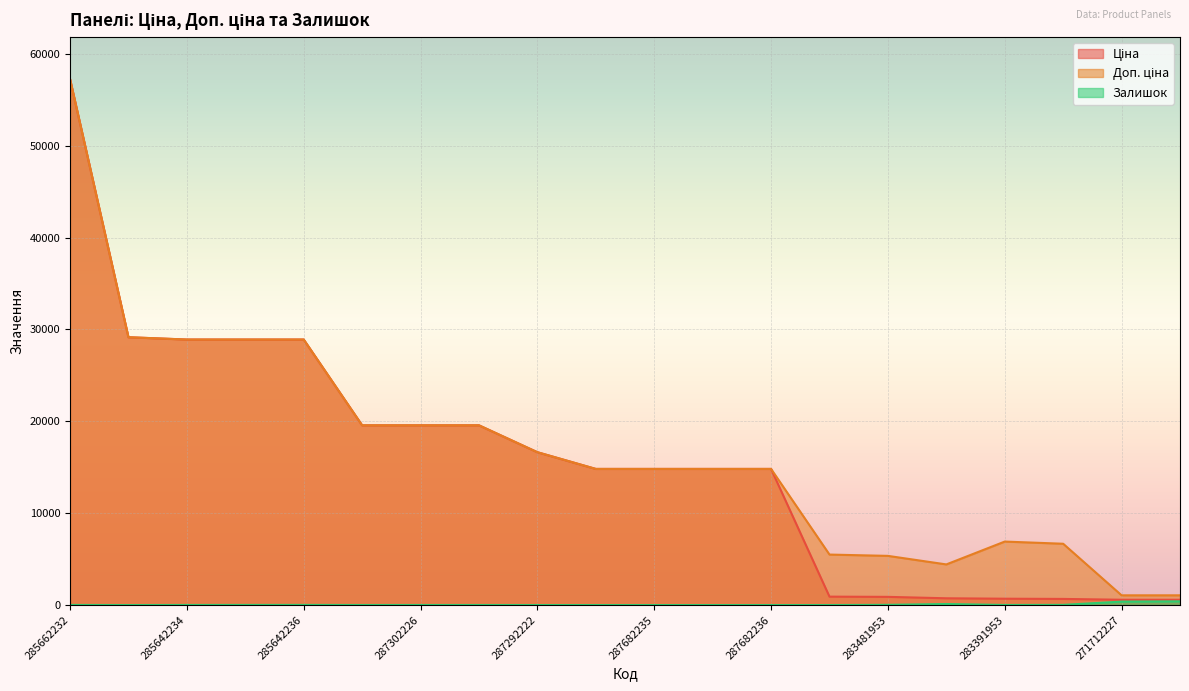

At which category does the chart reach its peak across all series?

285662232